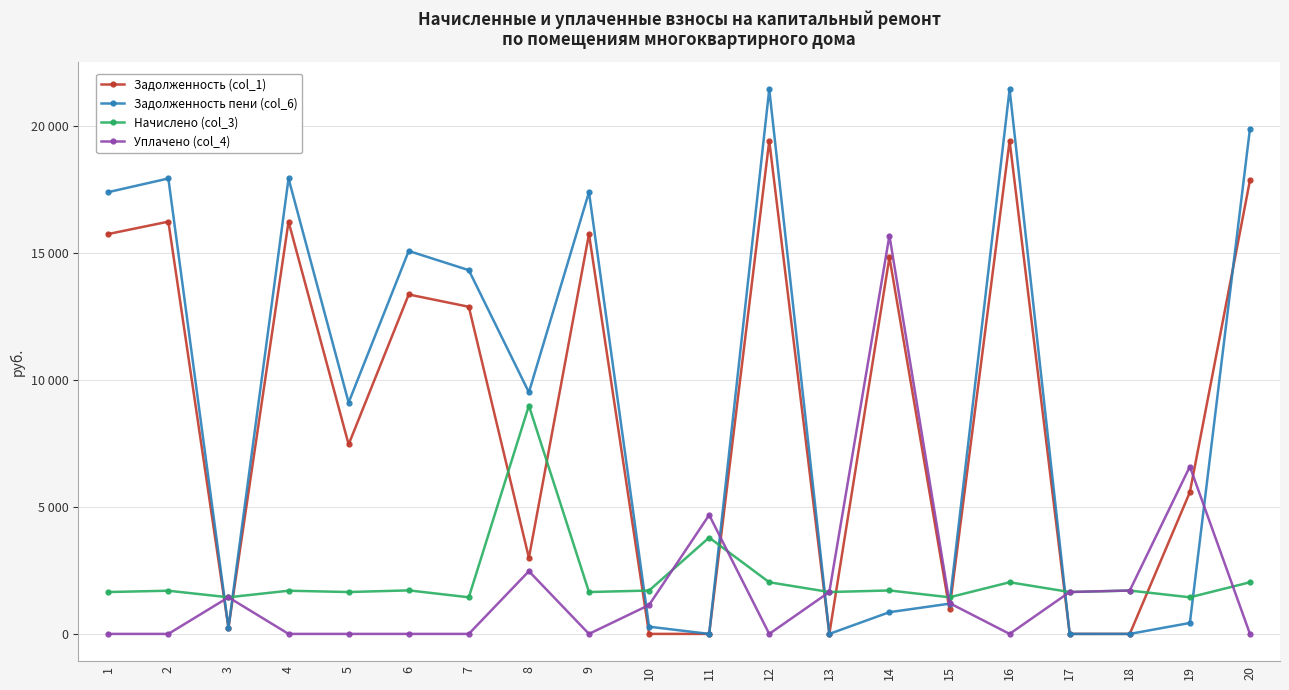

What are all the series names shown in the legend?

Задолженность (col_1), Задолженность пени (col_6), Начислено (col_3), Уплачено (col_4)